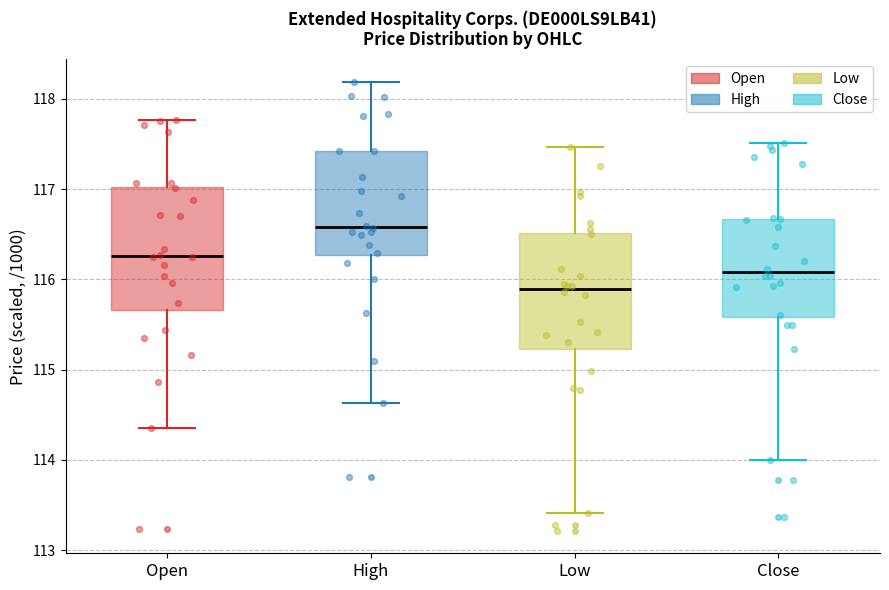

Reading left to right, read every box against the y-axis: the position of its median line, the range the box covers, and the ends of its whiskers. The values are not printed on the chart, so give them approximately, as read against the axis.

Open: median 116.3, box 115.7 to 117.0, whiskers 114.4 to 117.8
High: median 116.6, box 116.3 to 117.4, whiskers 114.6 to 118.2
Low: median 115.9, box 115.2 to 116.5, whiskers 113.4 to 117.5
Close: median 116.1, box 115.6 to 116.7, whiskers 114.0 to 117.5